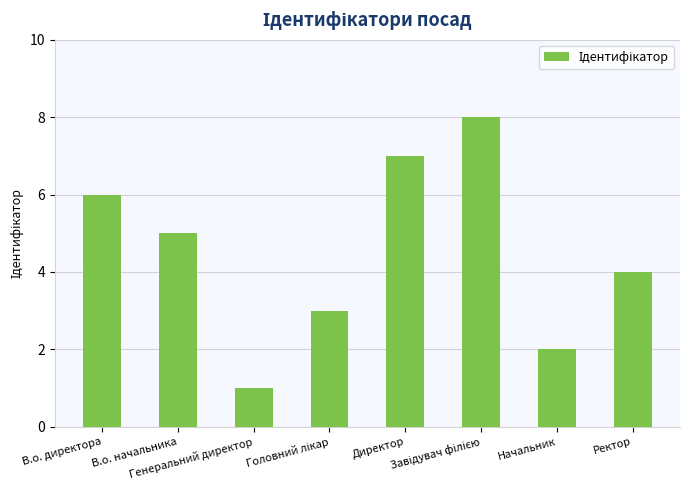

What is the difference between the second highest and minimum values?

6